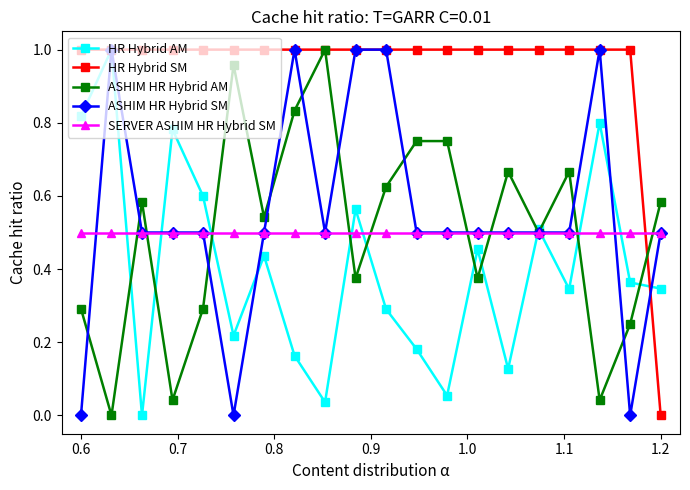

Which series has the largest total across all categories?

HR Hybrid SM